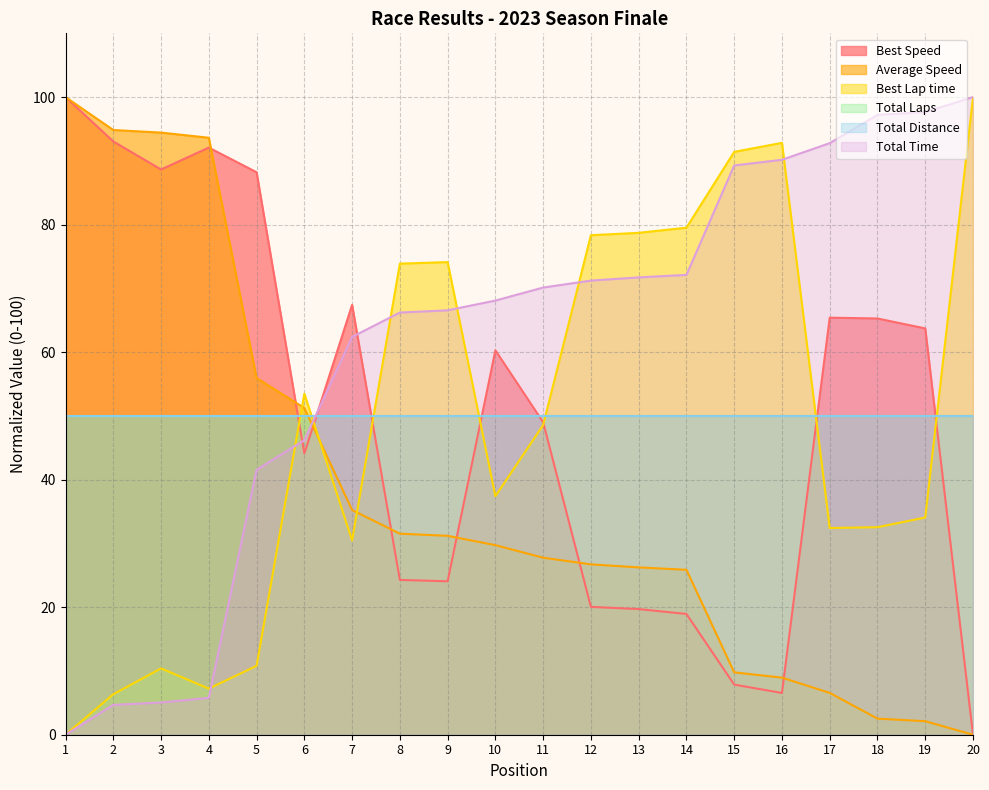

True or false: Average Speed has more than 1 points higher than both neighbors.

False